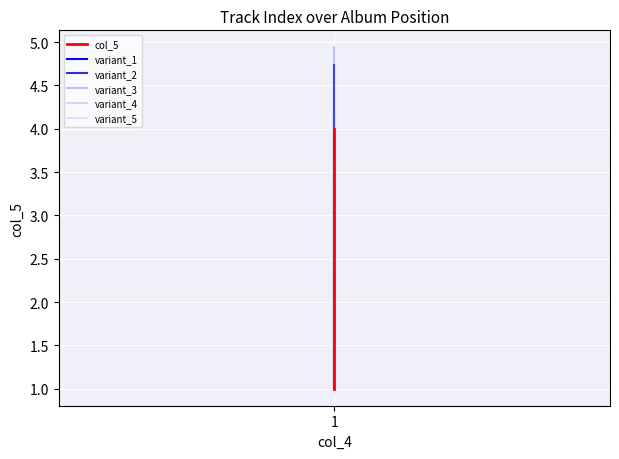

The value of variant_2 at 1 is 1.0. True or false?

False